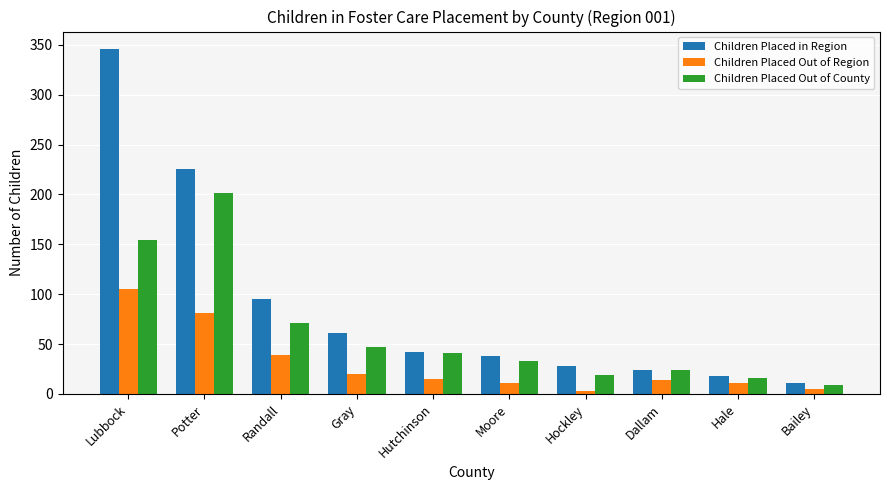

Which series has the widest spread of values?

Children Placed in Region